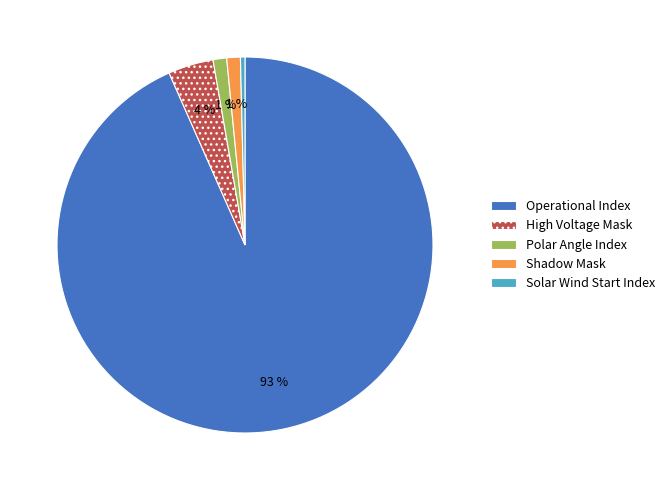

Which category has the biggest portion of the pie?

Operational Index